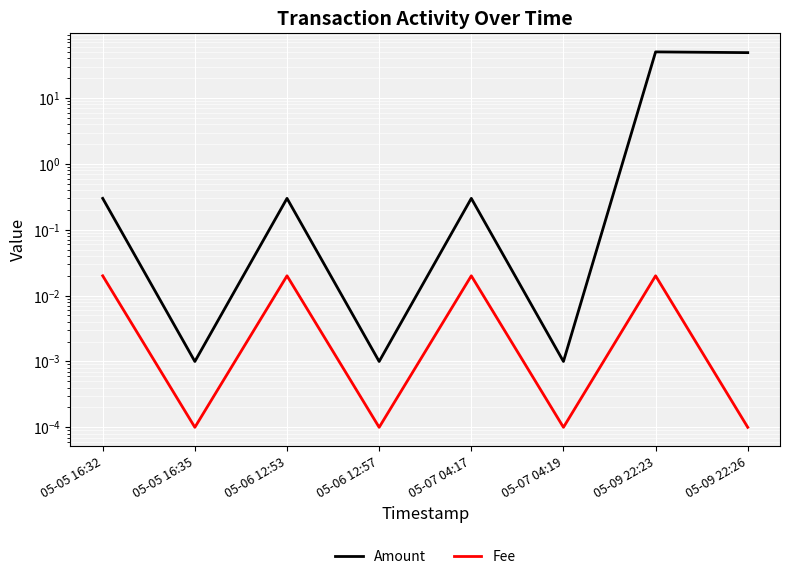

At how many categories does at least one series exceed 38?

2